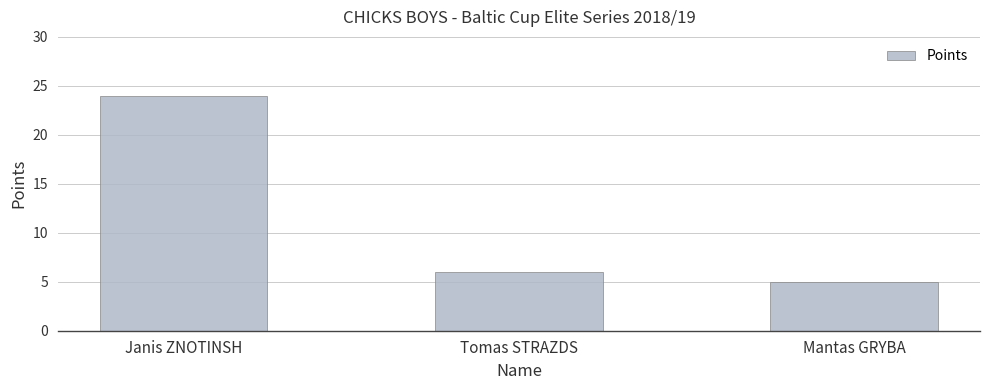

What is the label of the 1st bar from the left?

Janis ZNOTINSH